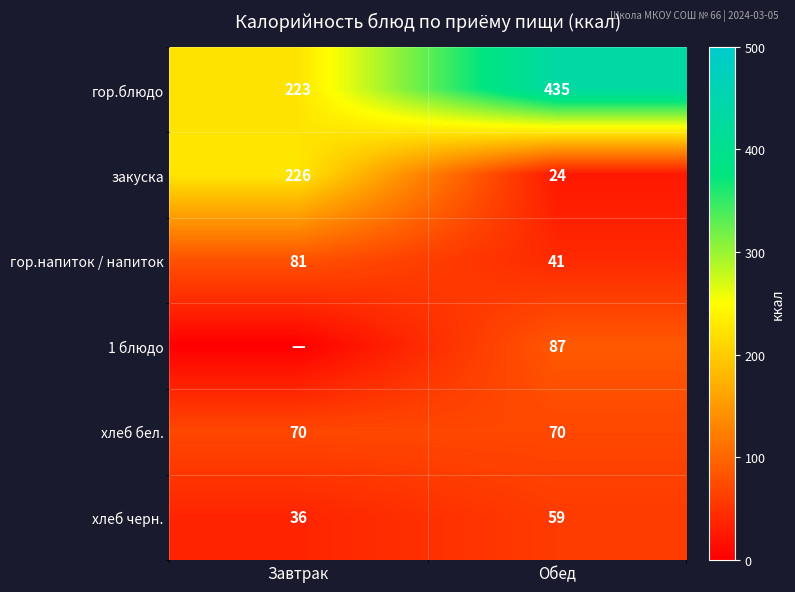

Where is гор.блюдо nearest to the value 329?

Завтрак